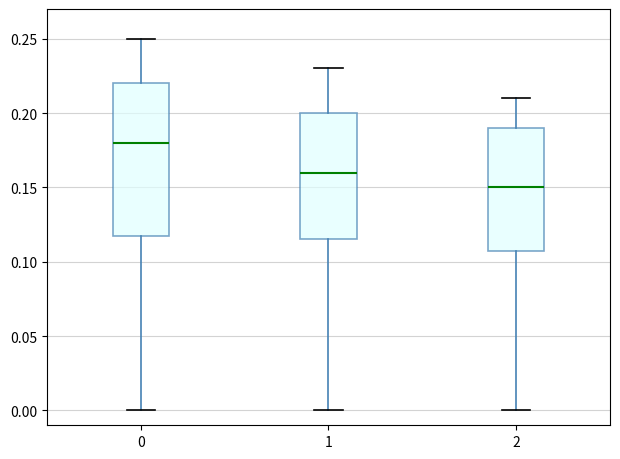

Which box is the tallest, from its lower edge to its upper edge?

0